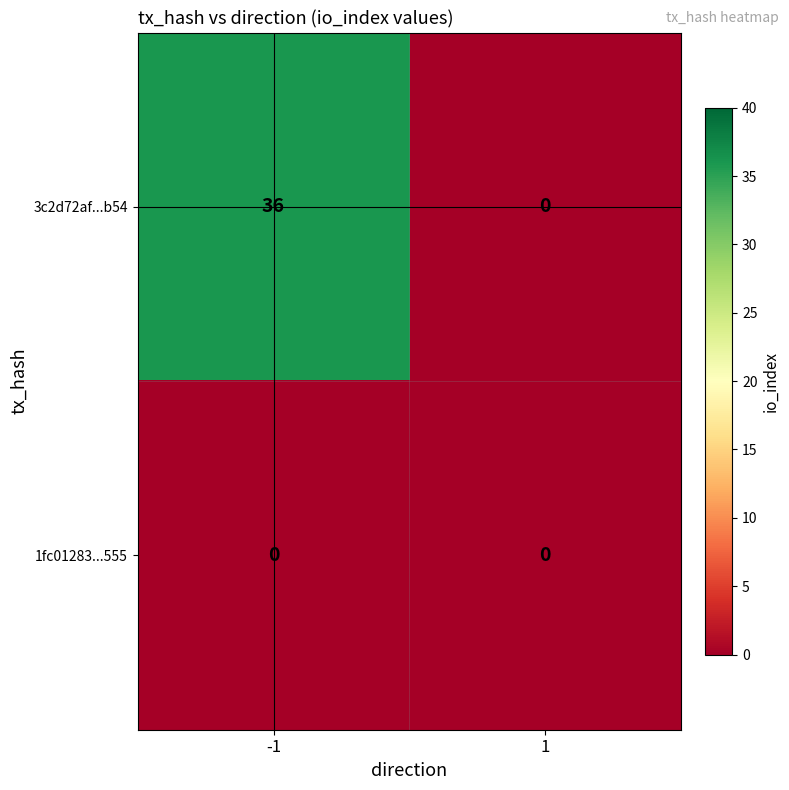

Which series changed the most between -1 and 1?

3c2d72af...b54